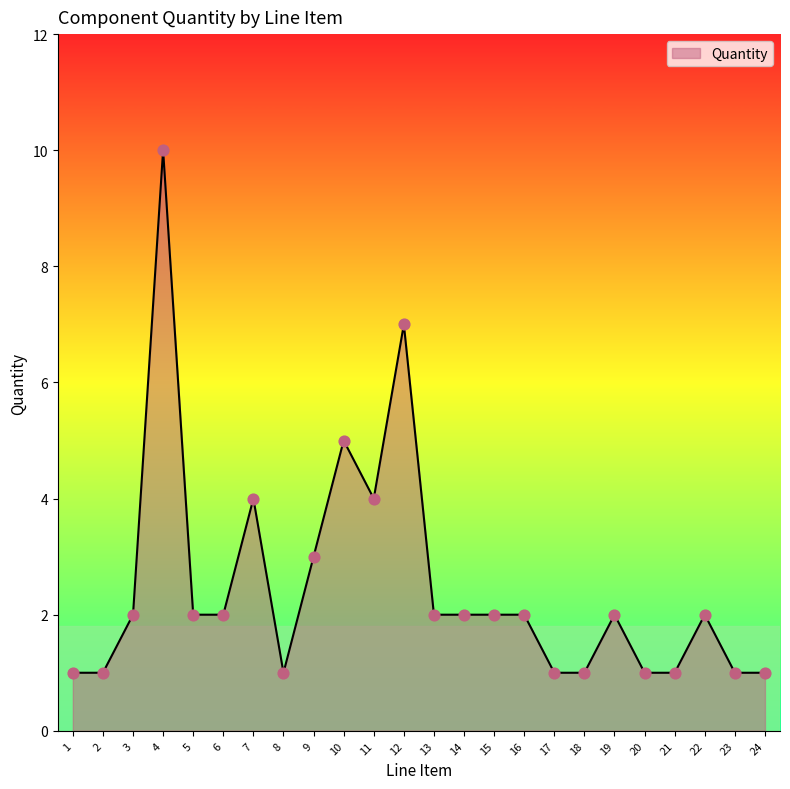

Approximately how many times larger is the value at 21 compared to 5?

0.5